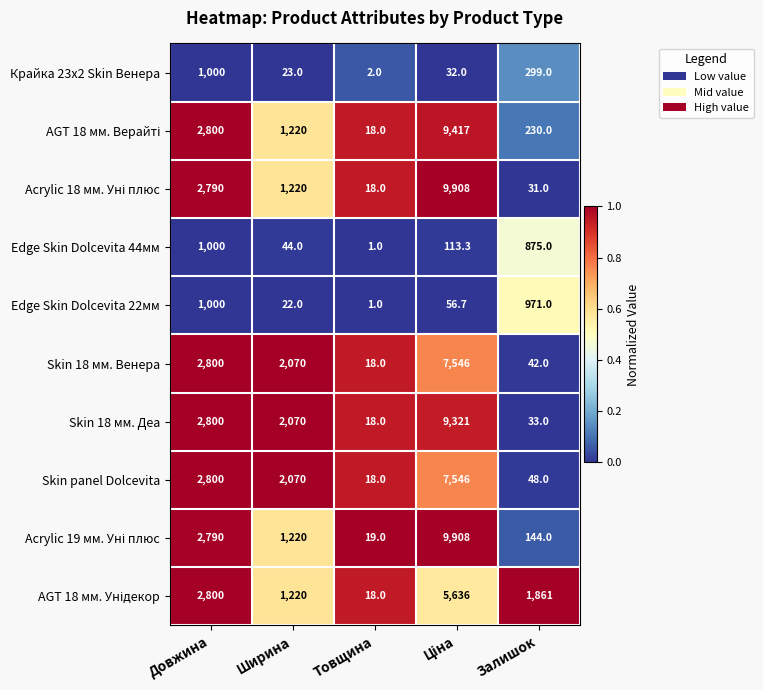

The Крайка 23x2 Skin Венера series shows 23.0 at Ширина. True or false?

True